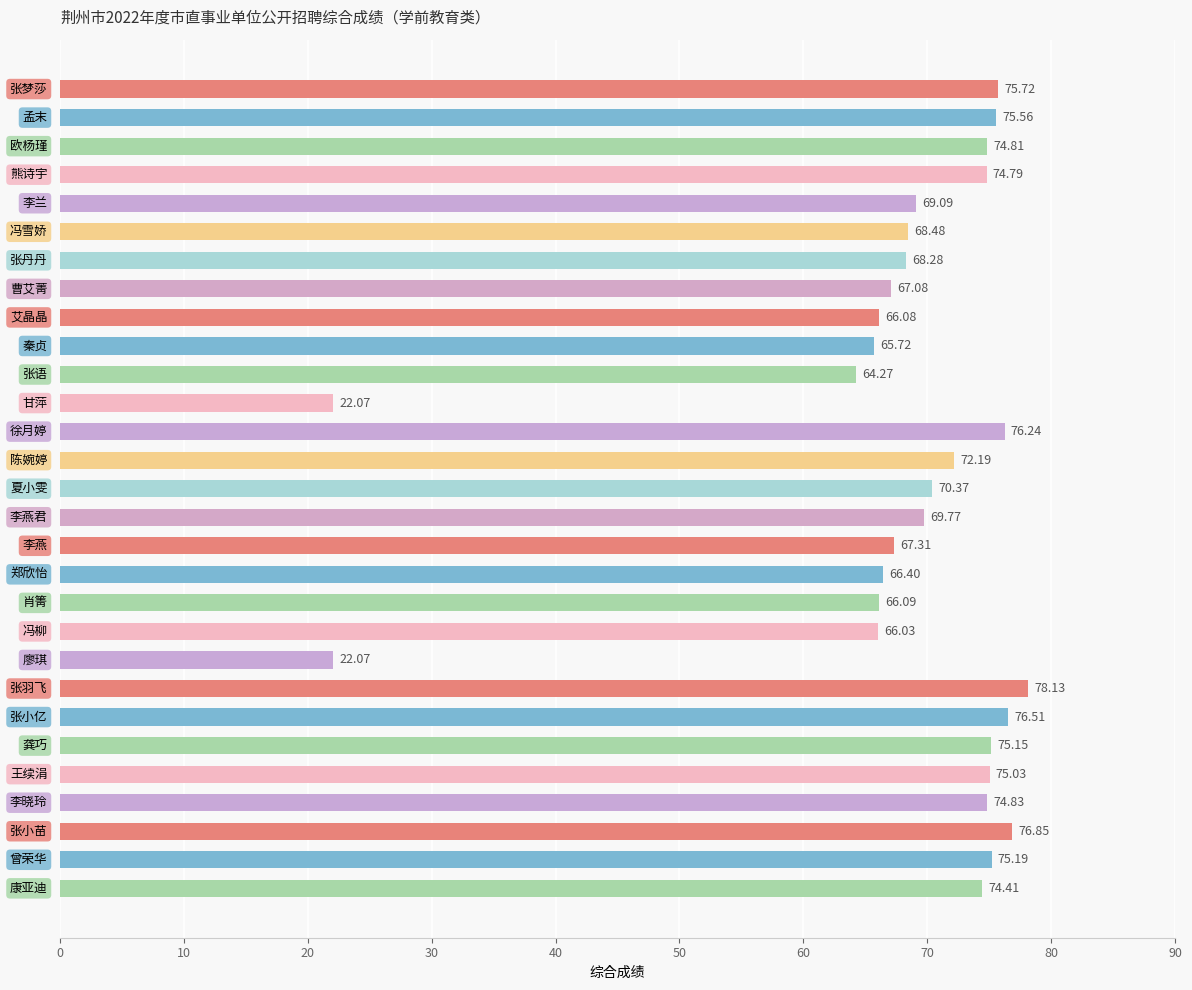

What is the average value?

68.1